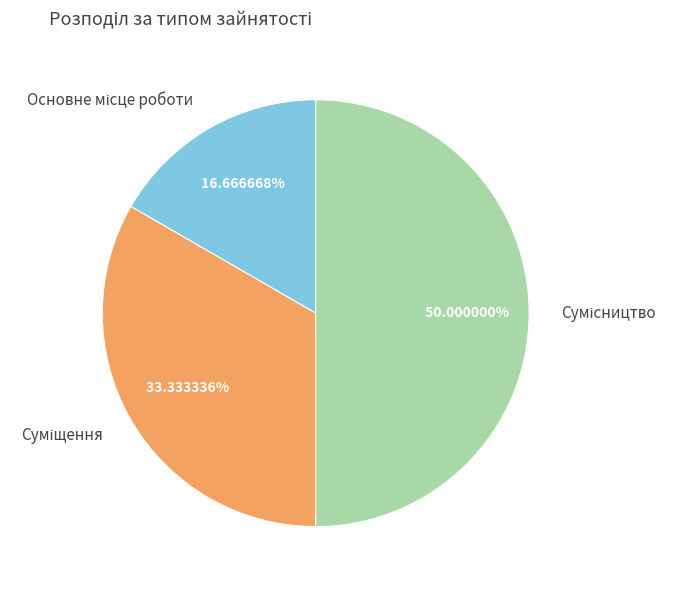

How many segments does this pie chart have?

3